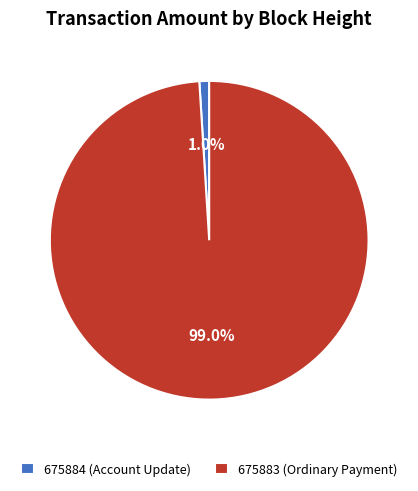

What percentage is NOT represented by 675883 (Ordinary Payment)?

1.0%